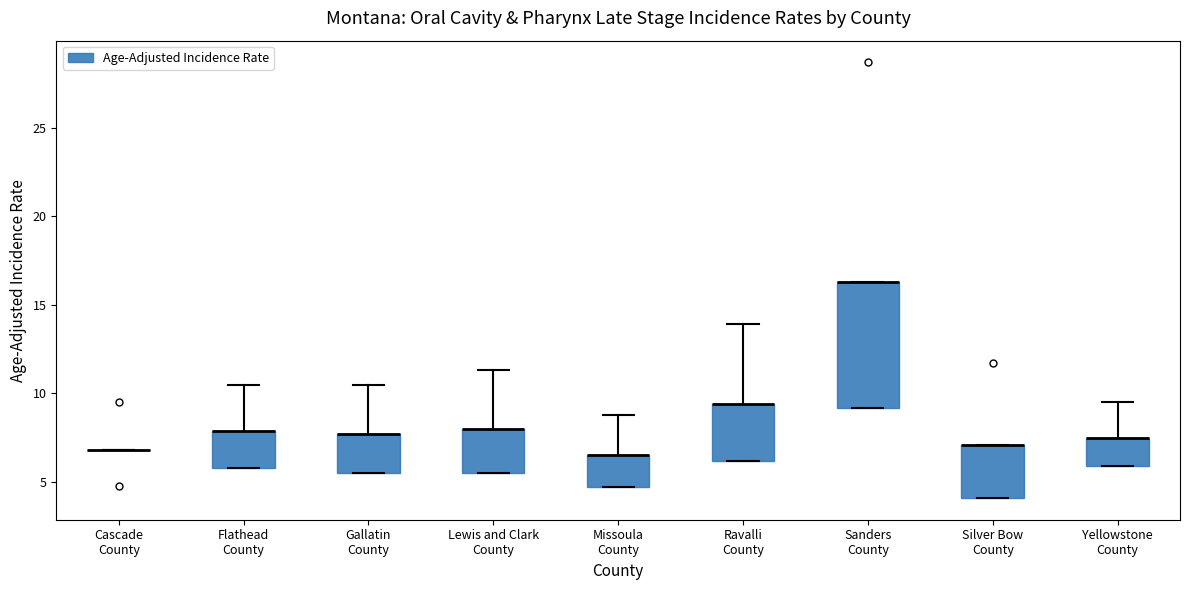

Which box is the tallest, from its lower edge to its upper edge?

Sanders County